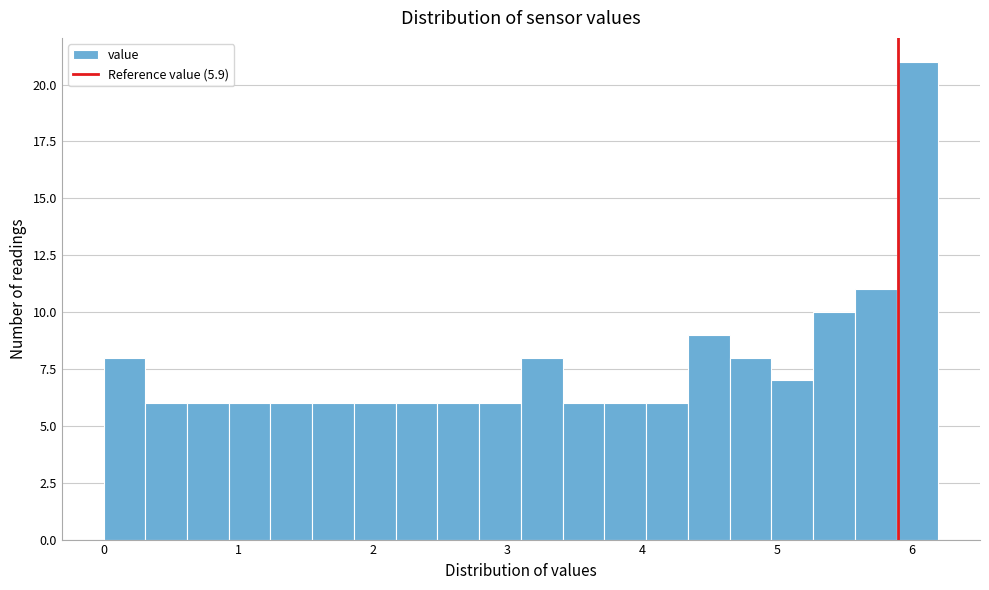

Around what value on the x-axis is the tallest bar? Give the approximate position of its centre, as read against the axis.

6.0